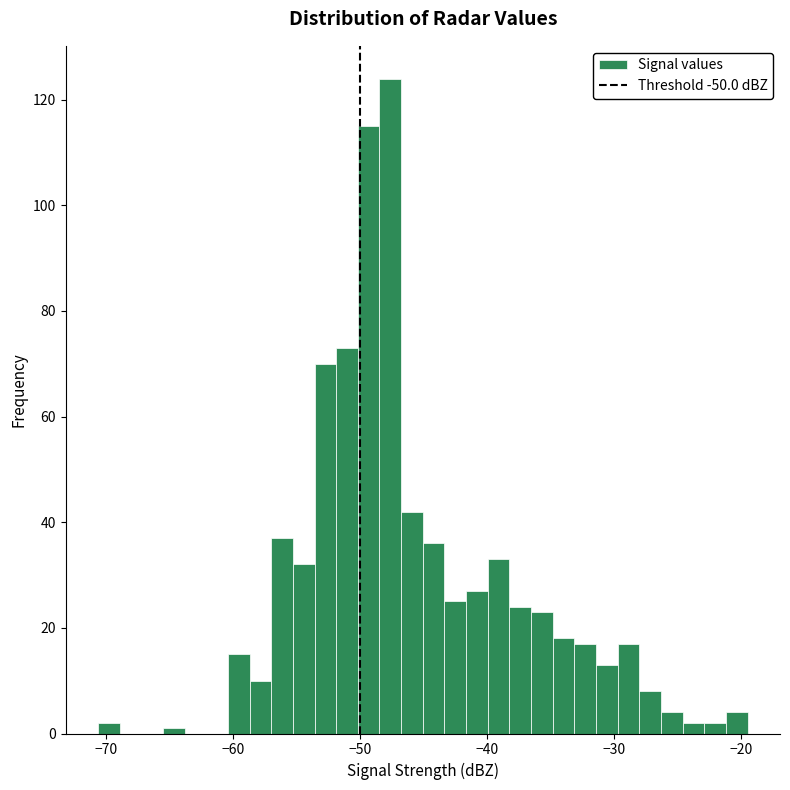

Around what value on the x-axis is the tallest bar? Give the approximate position of its centre, as read against the axis.

-48